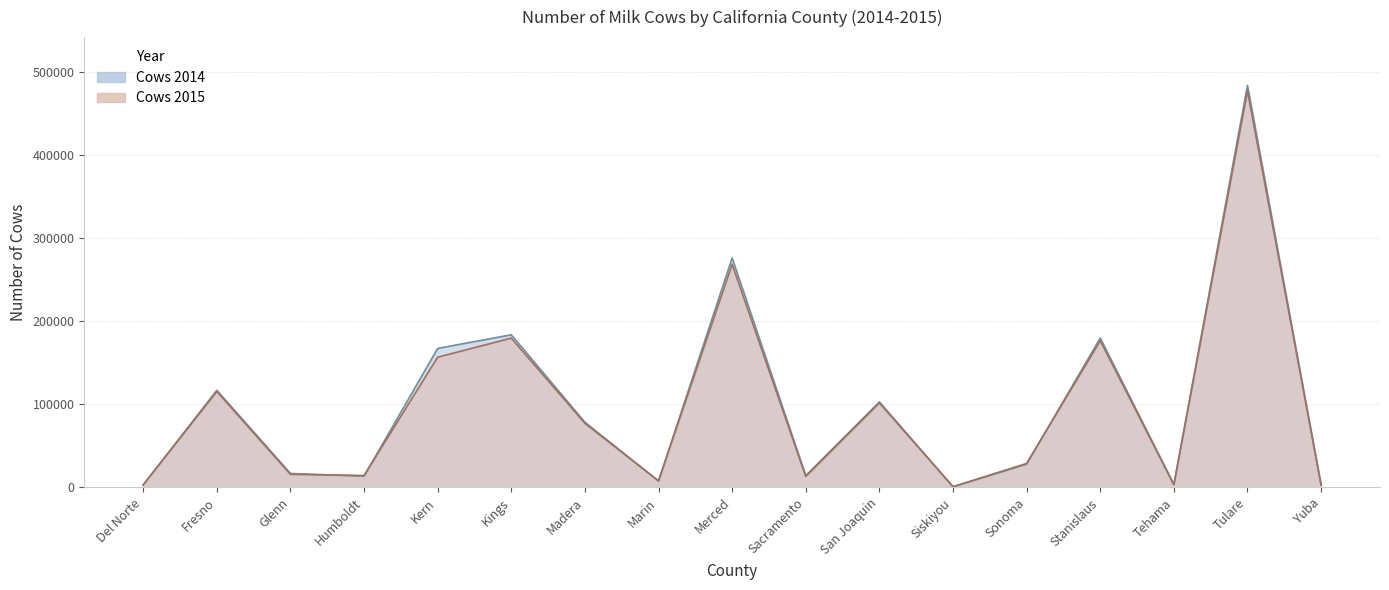

List the series in order of their overall mean, highest first.

Cows 2014, Cows 2015